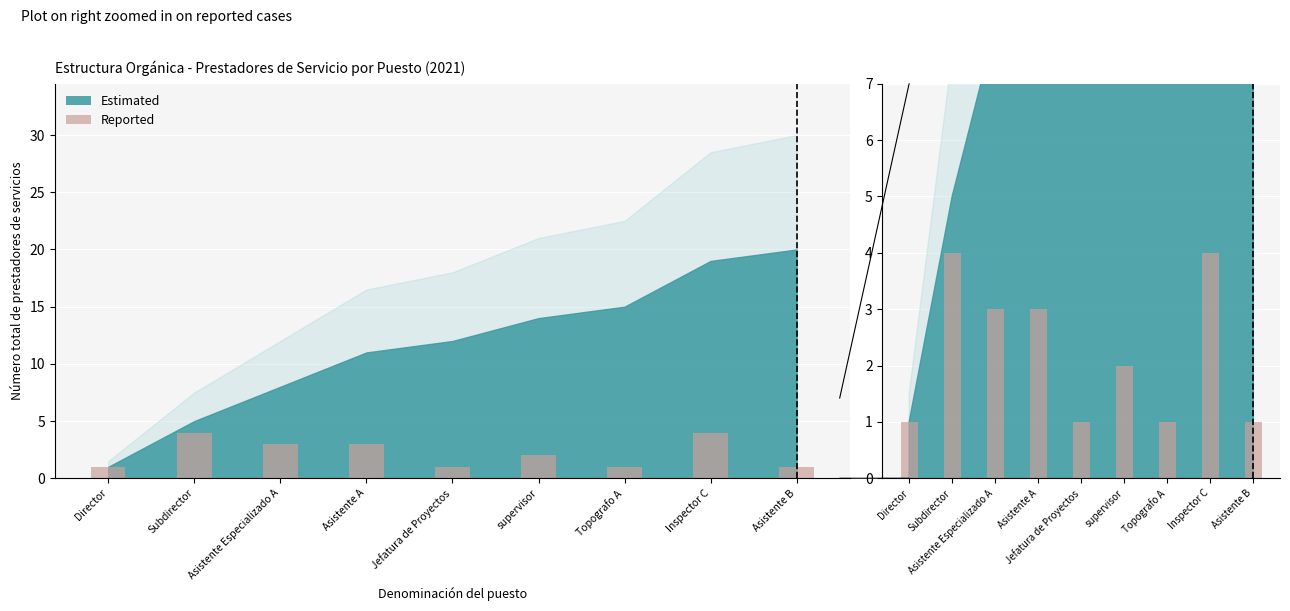

What is the value of the 5th bar from the left?

1